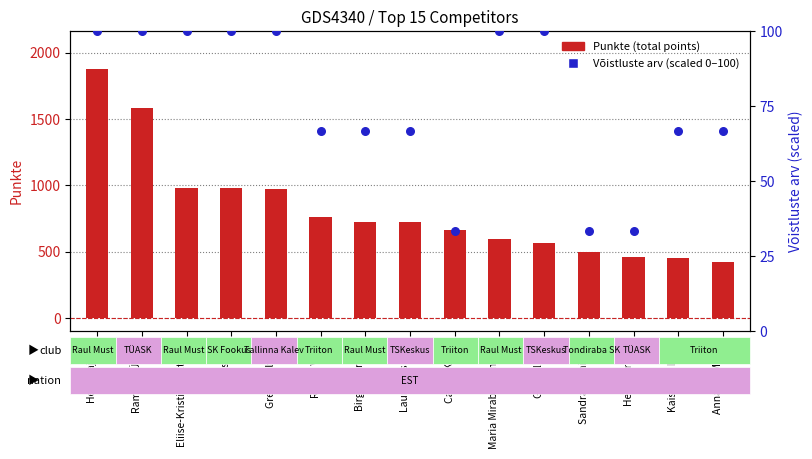

Which series contains the lowest Y value?

Võistluste arv (scaled 0-100)